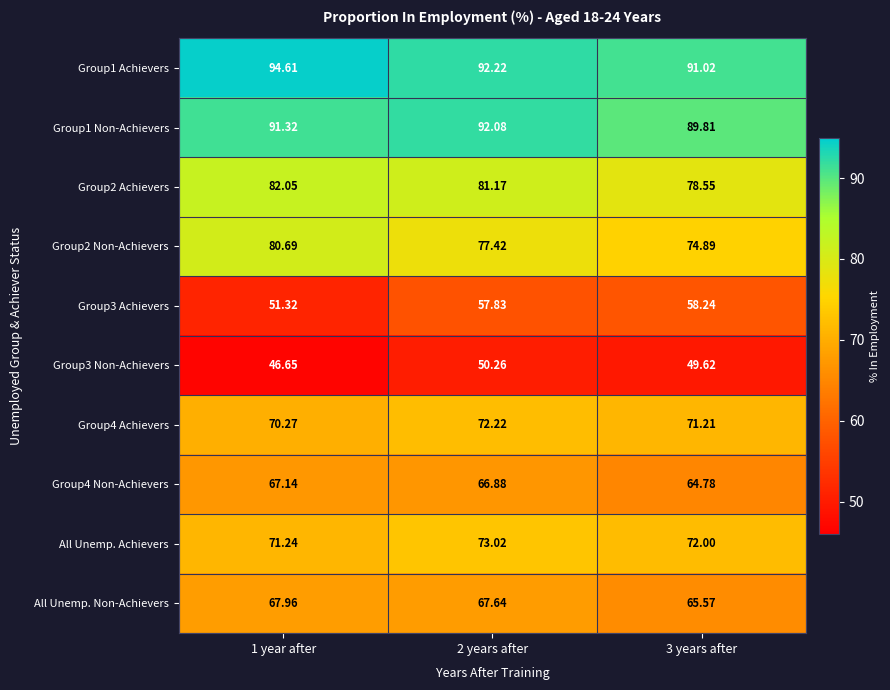

How many categories are shown in the chart?

3